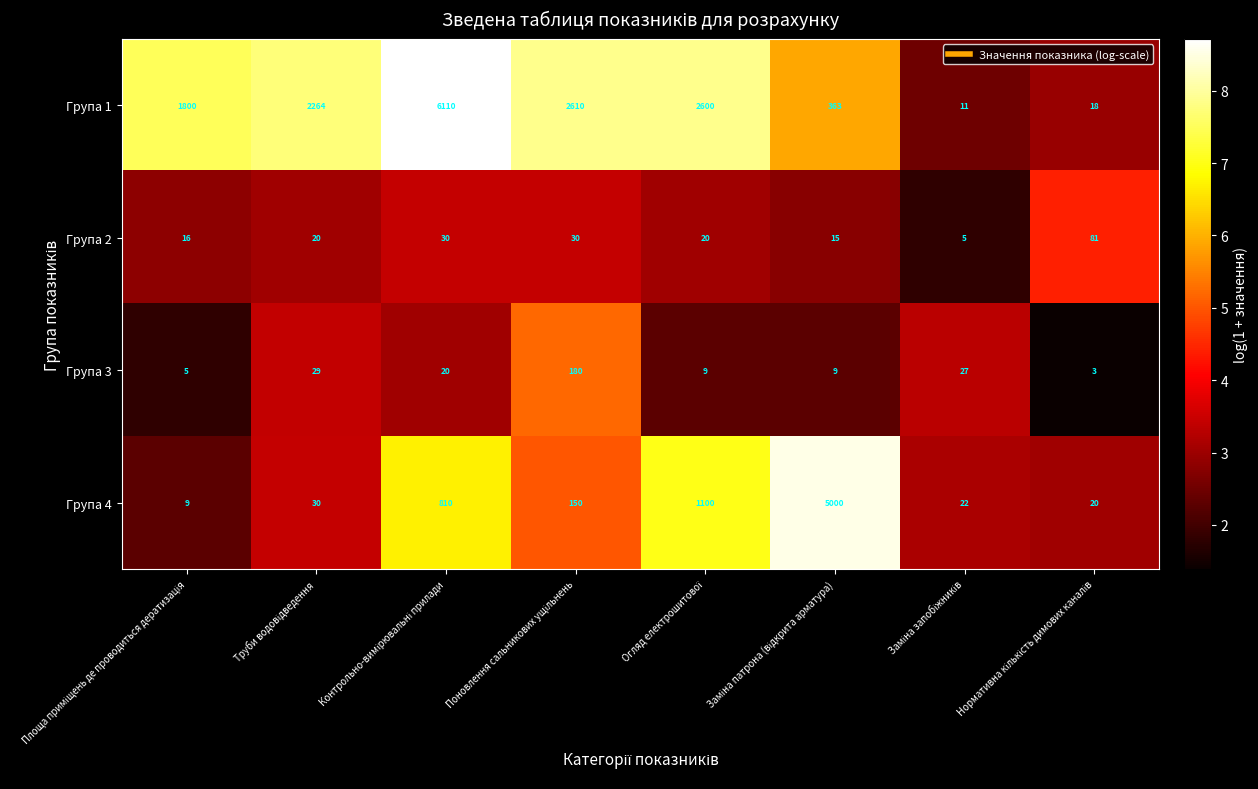

What is the average value of the Група 2 series?

27